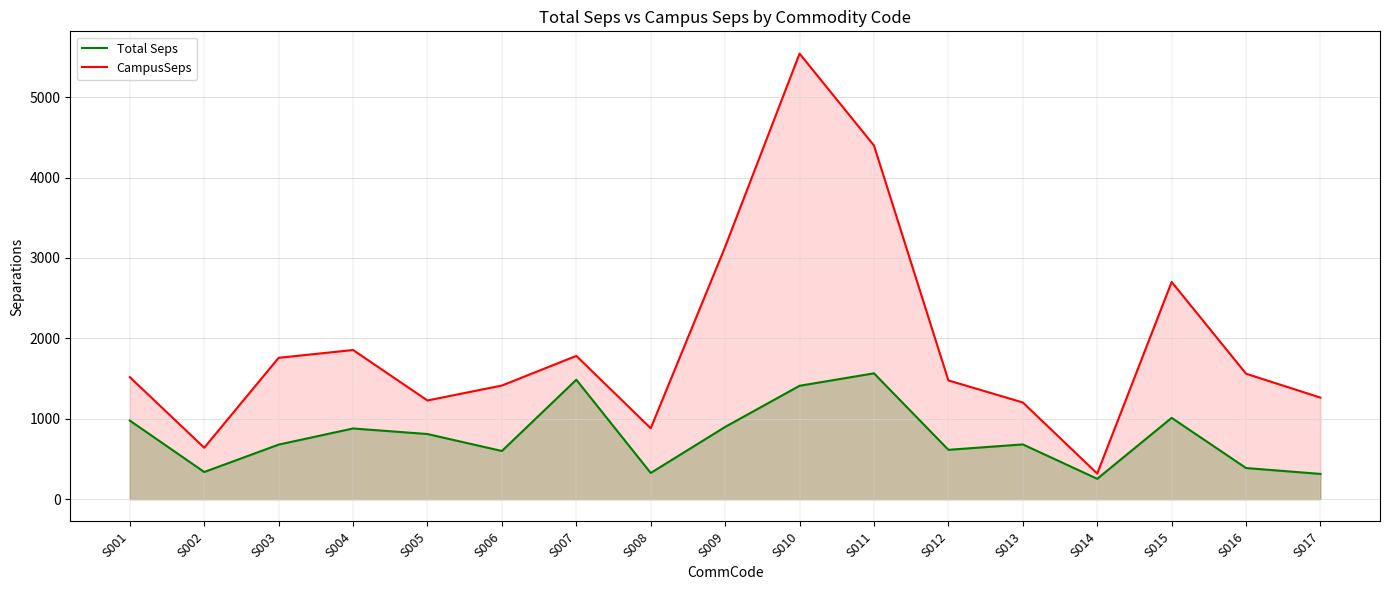

At S011, list the series in order from largest to smallest.

CampusSeps, Total Seps